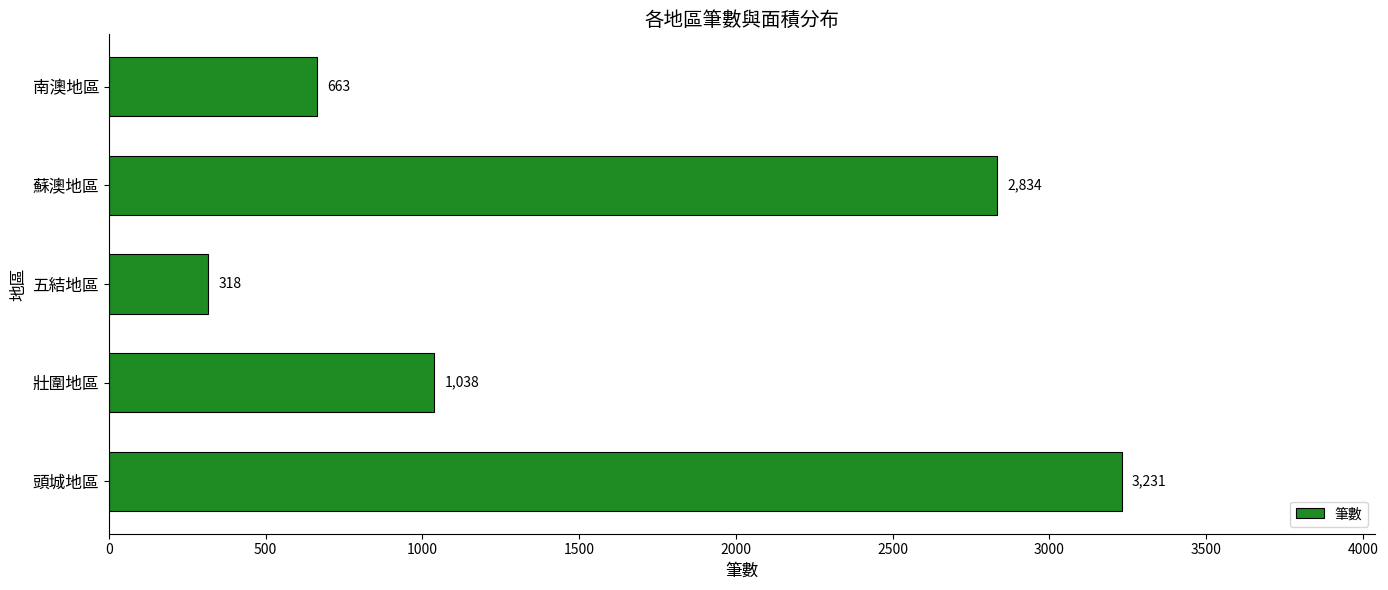

Where is the data nearest to the value 1774?

壯圍地區